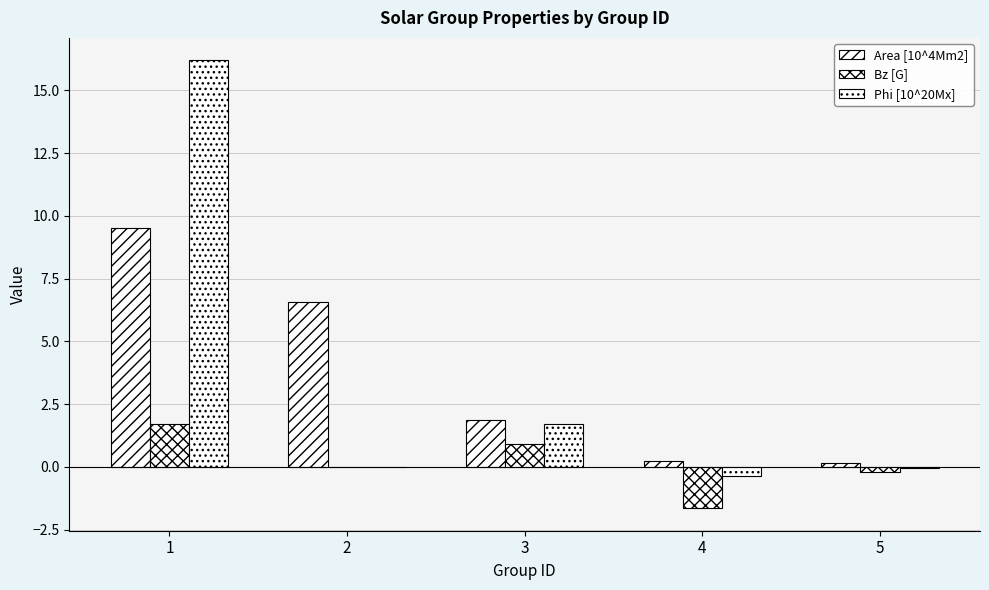

Rank the series by their maximum value, from highest to lowest.

Phi [10^20Mx], Area [10^4Mm2], Bz [G]